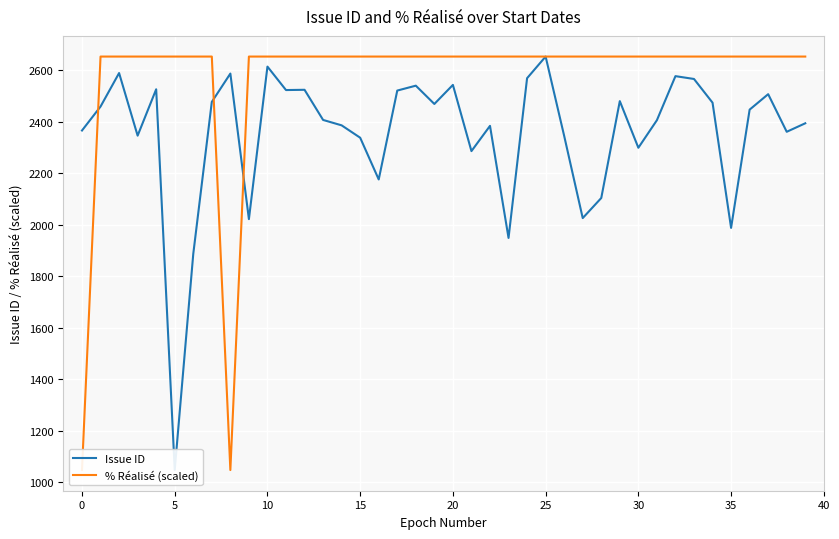

What is the value of the % Réalisé (scaled) point at the 7th from the left?

2653